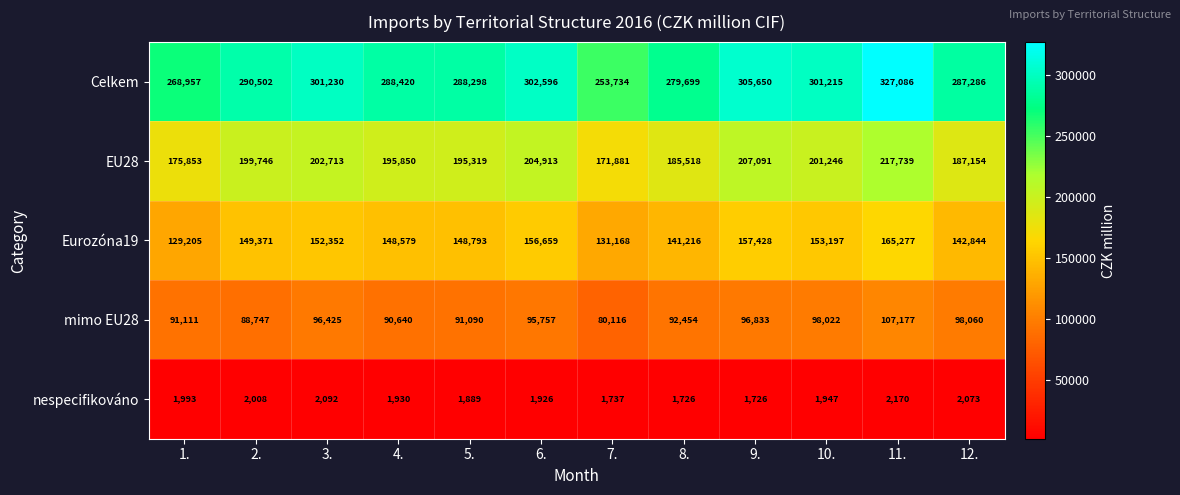

The value of Celkem at 2. is 290502. True or false?

True